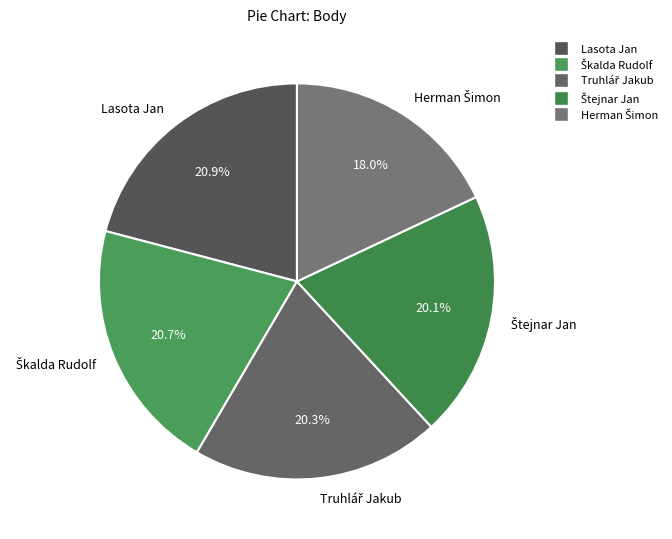

How much of the chart is everything except Lasota Jan?

79.1%